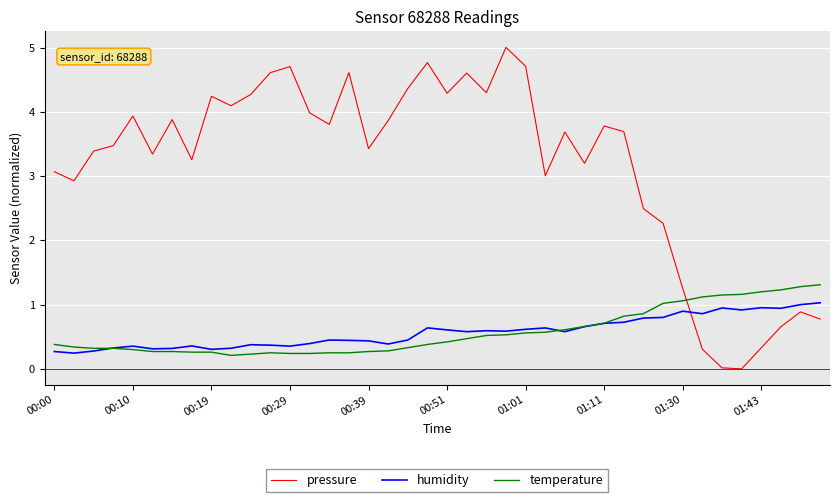

What is the maximum value for pressure?

5.0